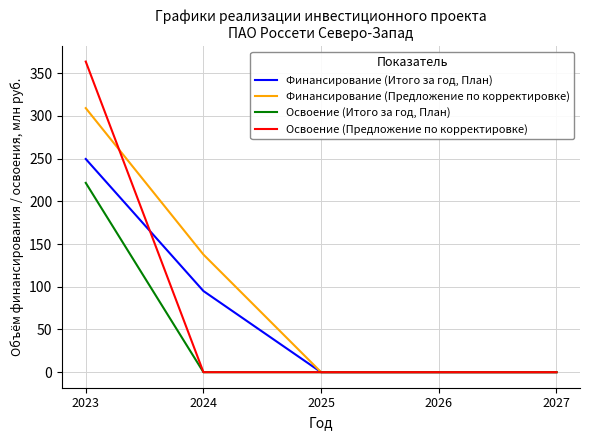

What is the difference between the maximum and minimum values in the Освоение (Предложение по корректировке) series?

363.6